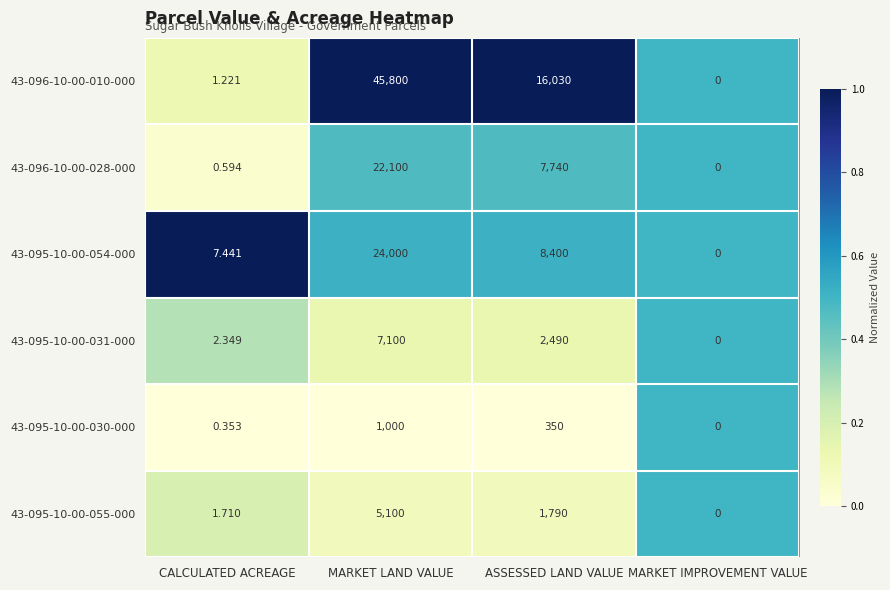

List the labels in order of 43-095-10-00-031-000 value, largest first.

MARKET LAND VALUE, ASSESSED LAND VALUE, CALCULATED ACREAGE, MARKET IMPROVEMENT VALUE